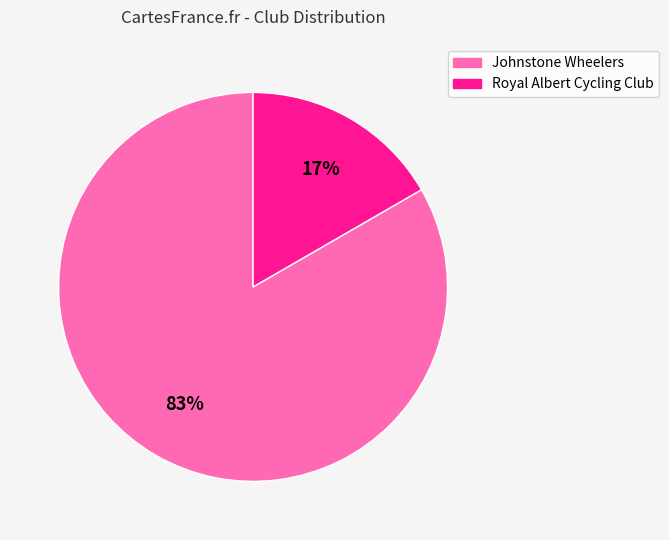

Does Johnstone Wheelers represent more than half of the total?

Yes